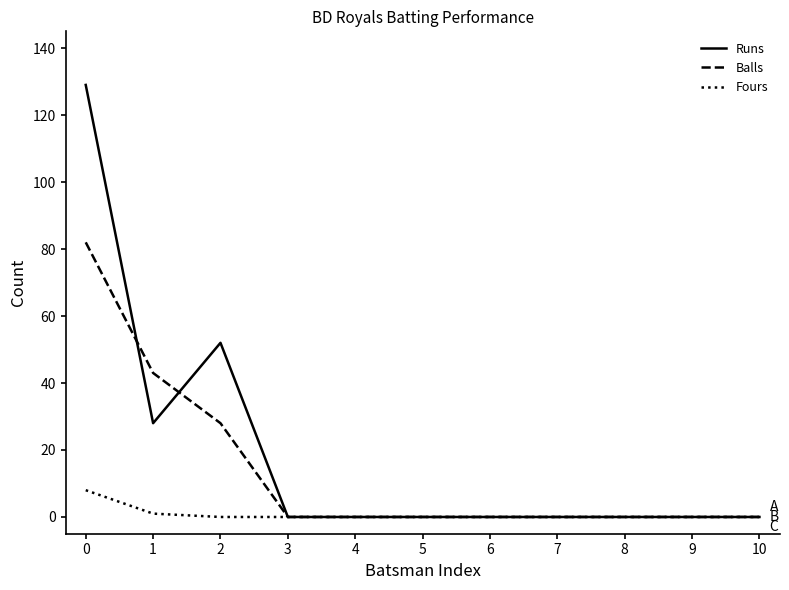

Is the value of Balls at 9 greater than the value of Runs at 0?

No